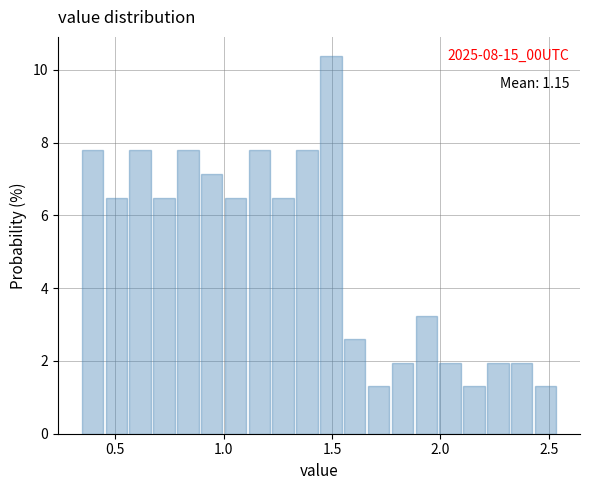

Around what value on the x-axis is the tallest bar? Give the approximate position of its centre, as read against the axis.

1.50